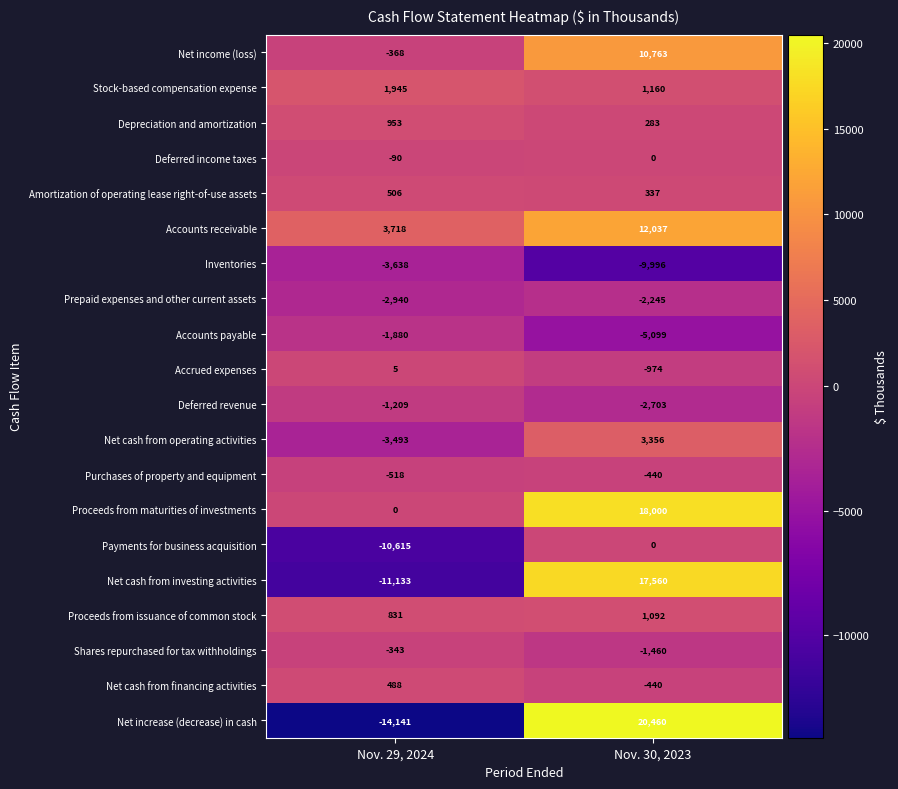

At which label is Purchases of property and equipment closest to -479?

Nov. 29, 2024